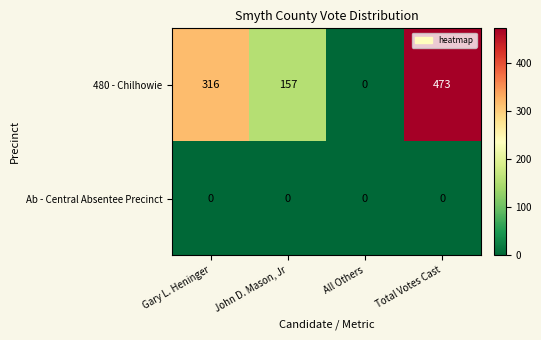

Reading left to right, list all the values displayed in this chart.

480 - Chilhowie: 316	157	0	473
Ab - Central Absentee Precinct: 0	0	0	0